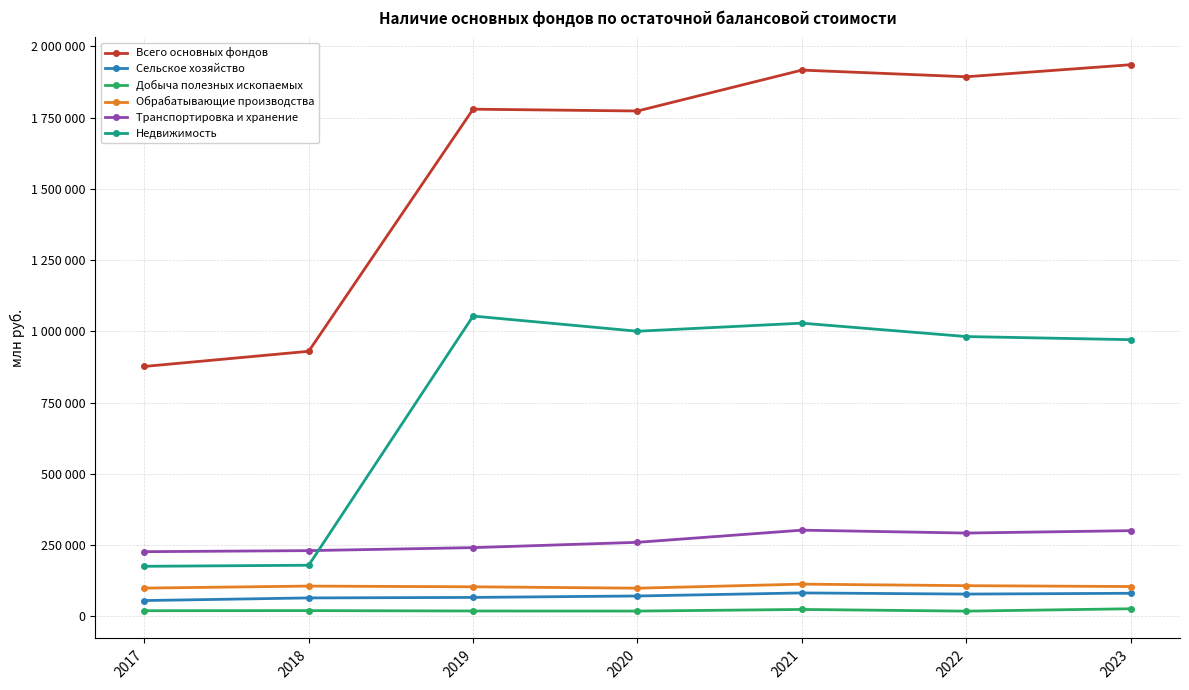

What is the difference between the maximum and minimum values in the Добыча полезных ископаемых series?

8350